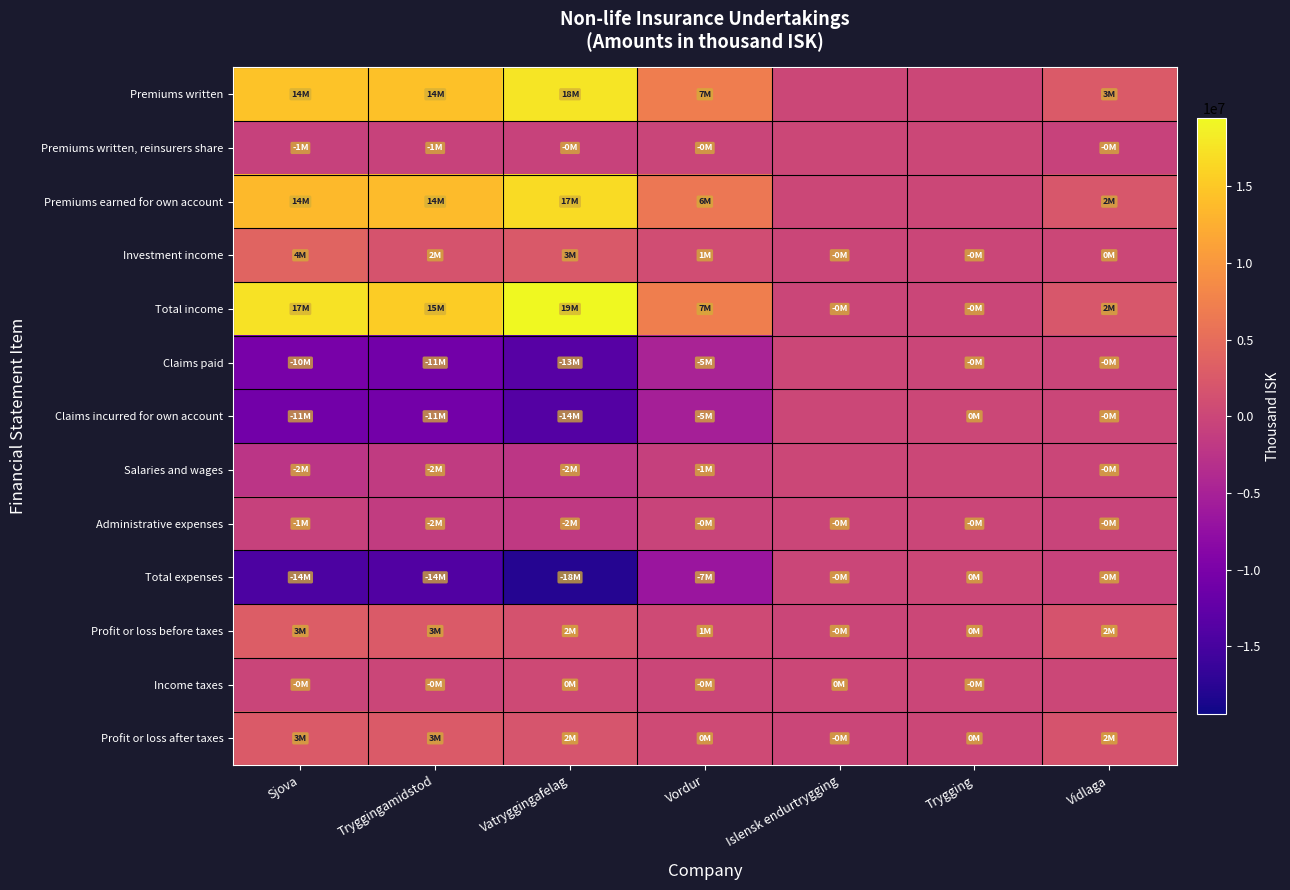

Which category has the lowest value across all series?

Vatryggingafelag